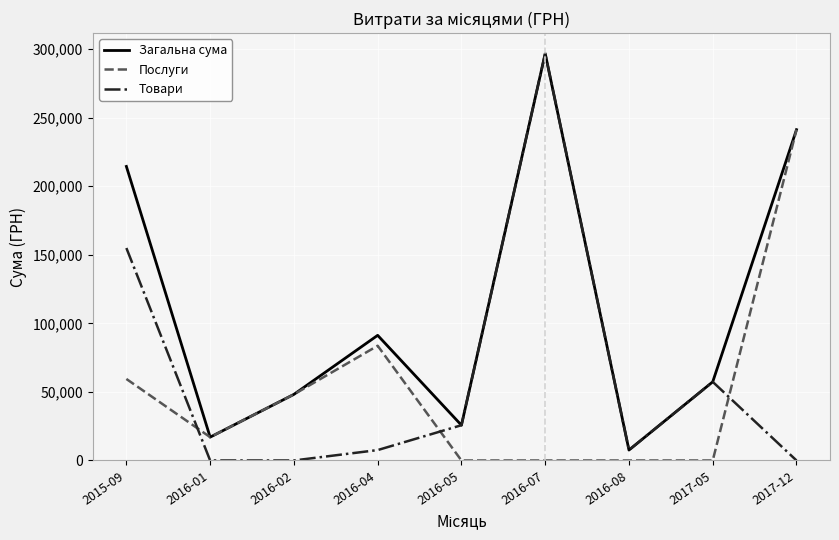

Rank the series by their average value, from lowest to highest.

Послуги, Товари, Загальна сума